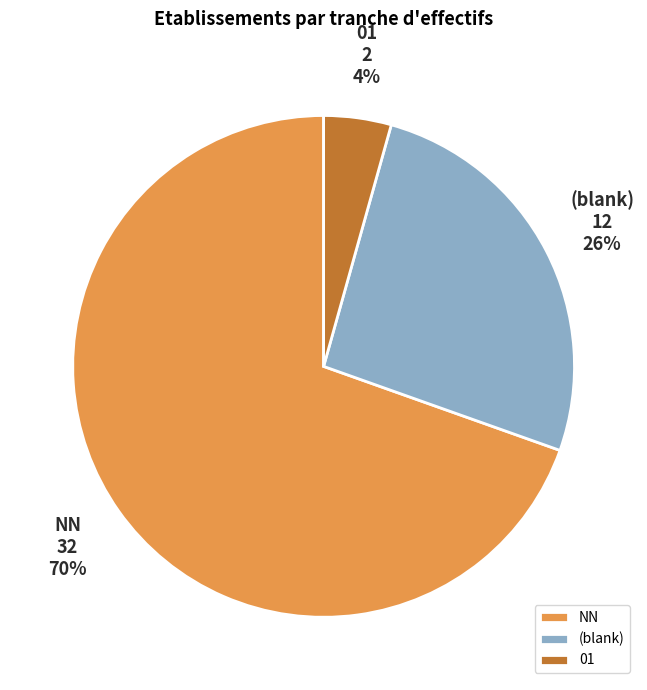

What is the largest slice in the pie chart?

NN